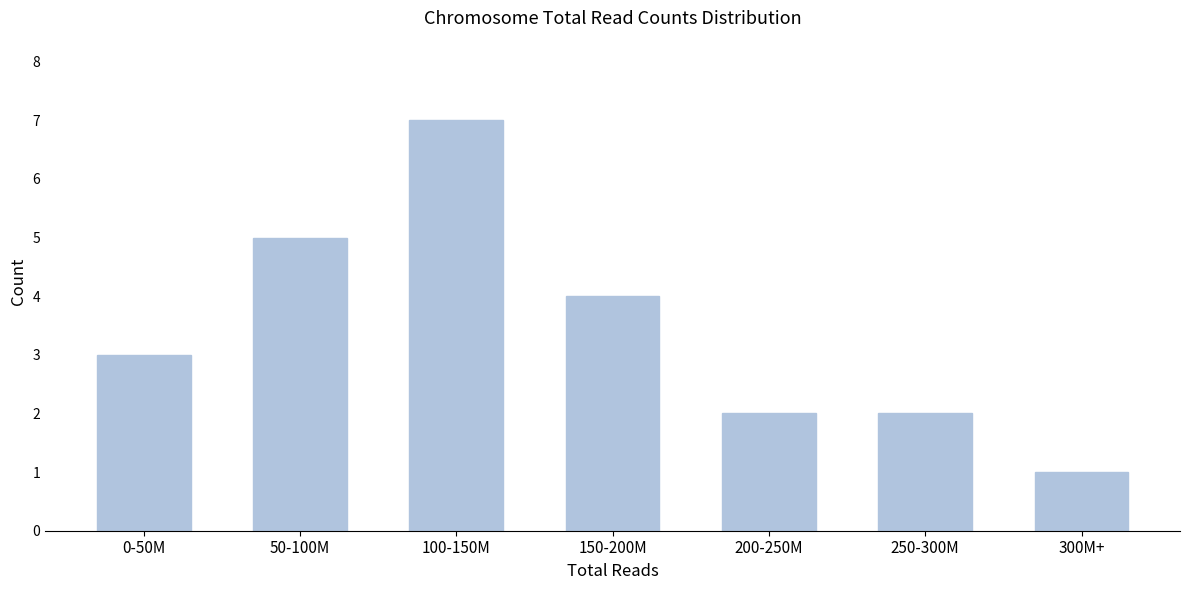

Reading right to left, extract all data points from this chart.

1	2	2	4	7	5	3